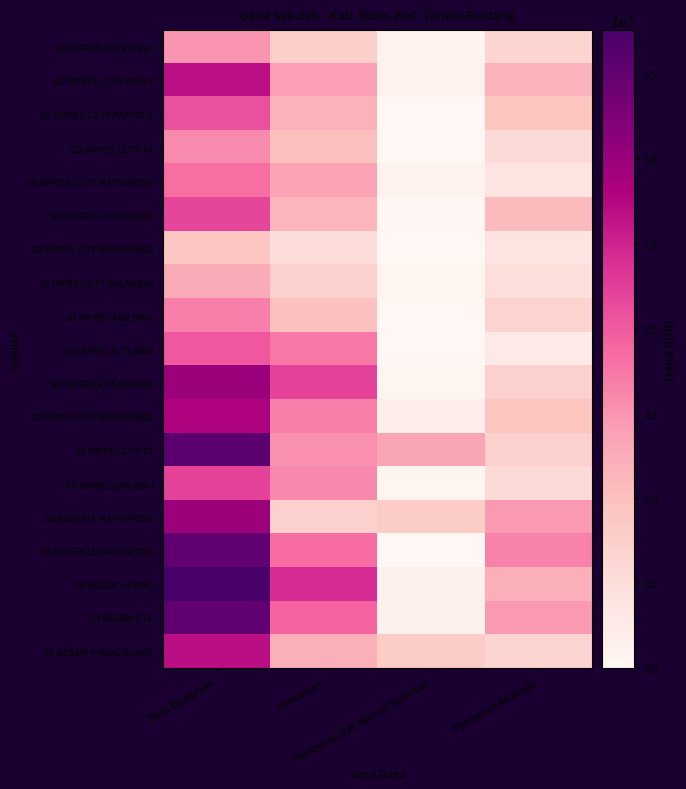

At which category does the chart reach its minimum across all series?

Pemberian Dari Aktivasi Nominasi